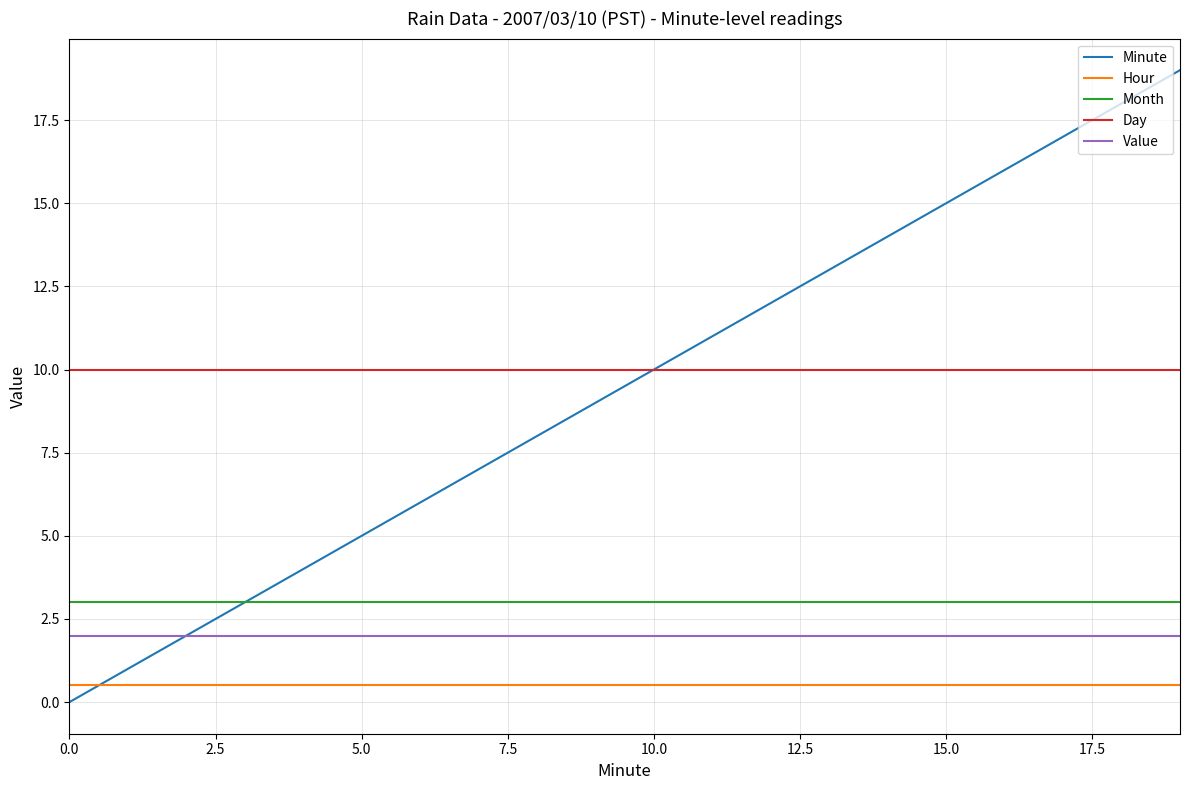

Rank the series by their maximum value, from lowest to highest.

Hour, Value, Month, Day, Minute